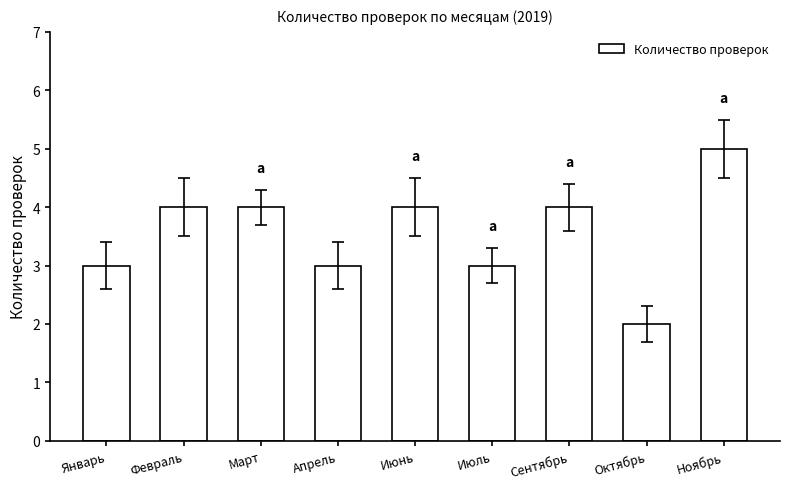

What is the sum of all values?

32